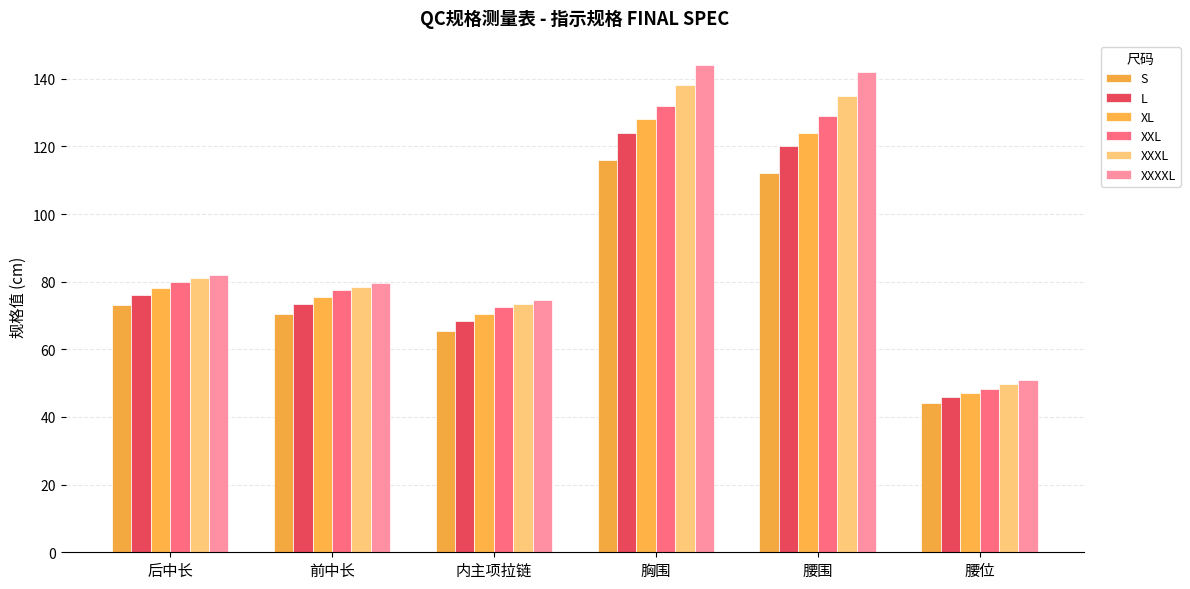

What is the total value across all series at 胸围?

782.0